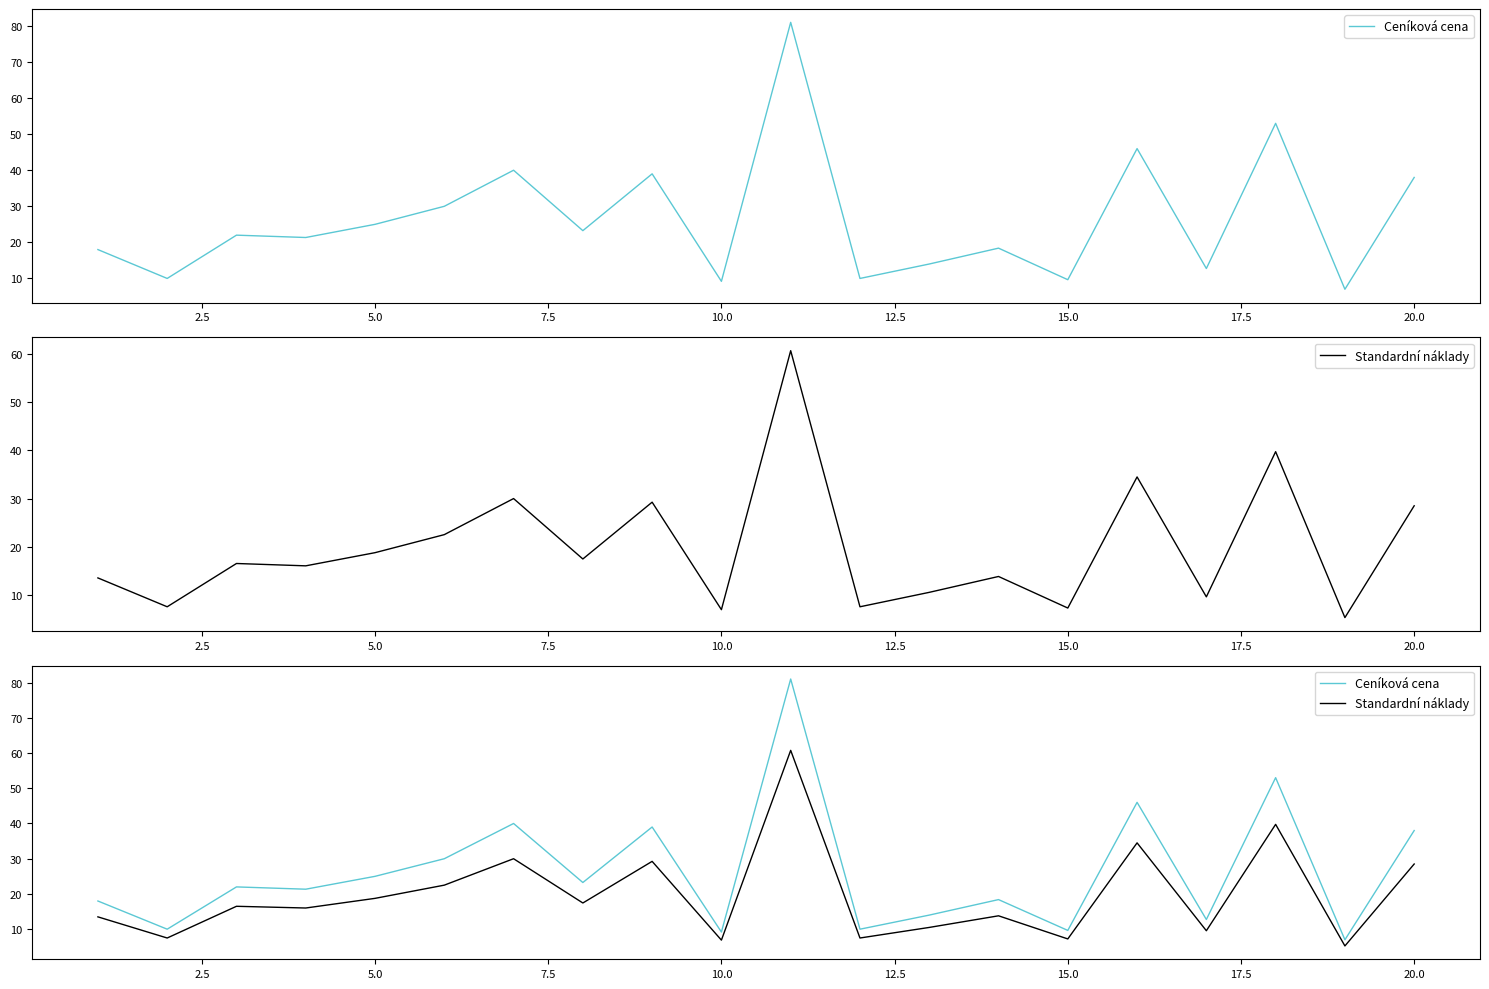

True or false: Standardní náklady and Ceníková cena intersect in this chart.

False